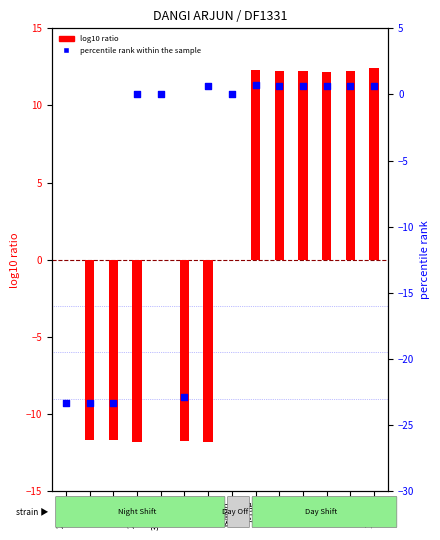

At how many categories does at least one series exceed -9?

11